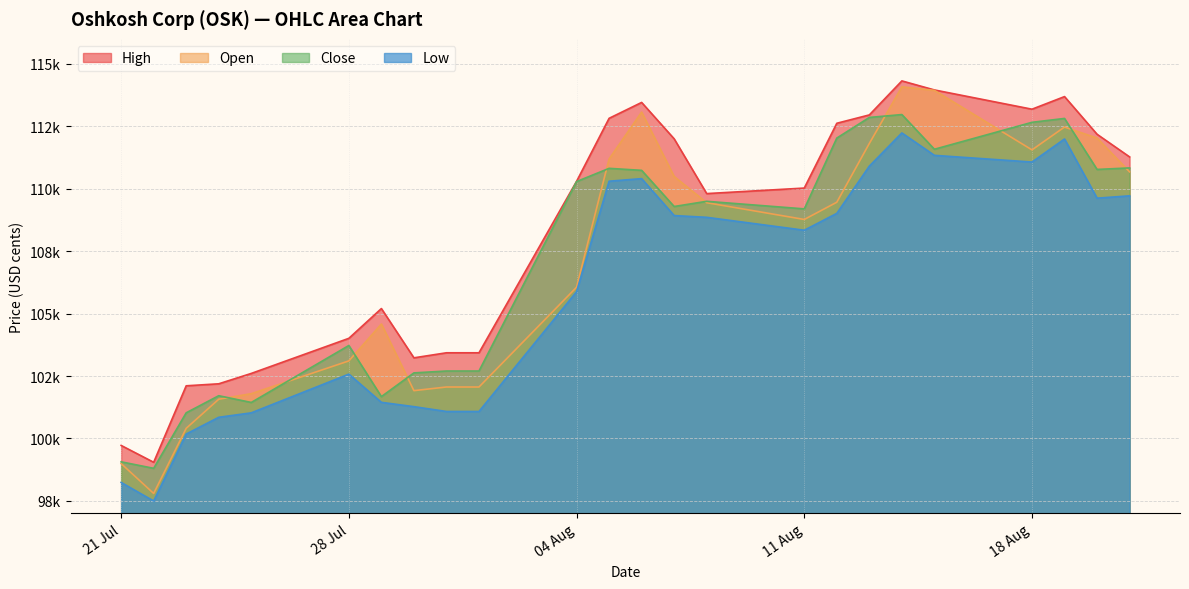

What is the sum of all Close values?

2571779